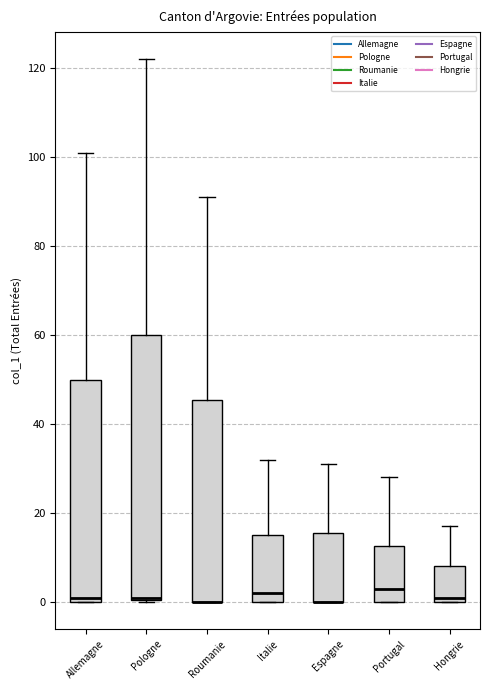

Reading left to right, read every box against the y-axis: the position of its median line, the range the box covers, and the ends of its whiskers. The values are not printed on the chart, so give them approximately, as read against the axis.

Allemagne: median 2, box 0 to 50, whiskers 0 to 102
Pologne: median 2 (drawn on the box's lower edge), box 0 to 60, whiskers 0 to 122
Roumanie: median 0 (drawn on the box's lower edge), box 0 to 46, whiskers 0 to 92
Italie: median 2, box 0 to 16, whiskers 0 to 32
Espagne: median 0 (drawn on the box's lower edge), box 0 to 16, whiskers 0 to 32
Portugal: median 4, box 0 to 12, whiskers 0 to 28
Hongrie: median 2, box 0 to 8, whiskers 0 to 18